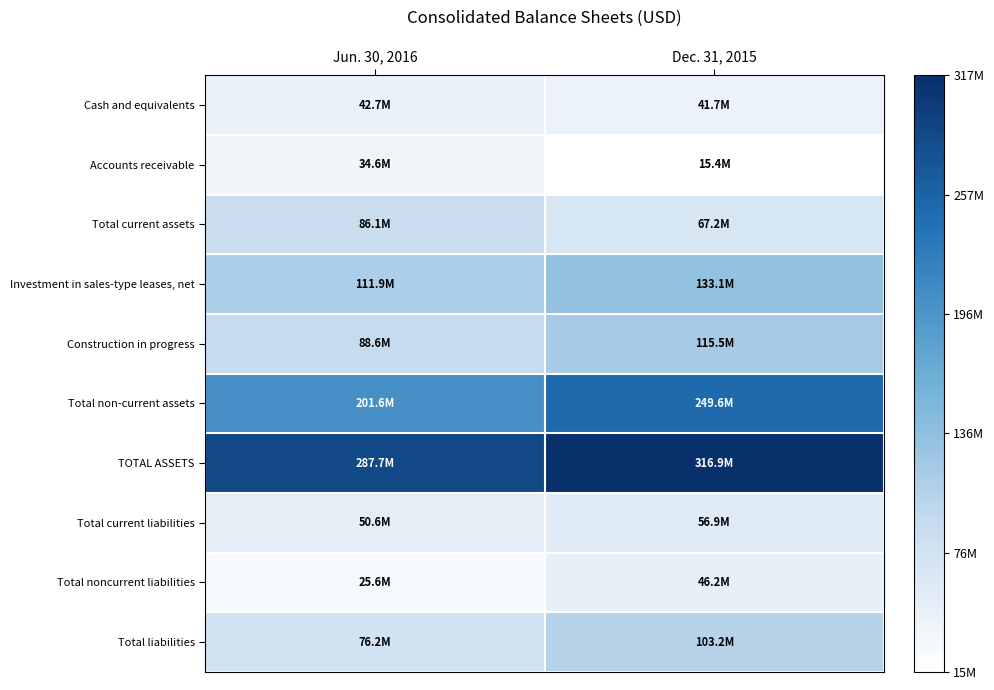

What is the maximum value shown in the chart?

316874573